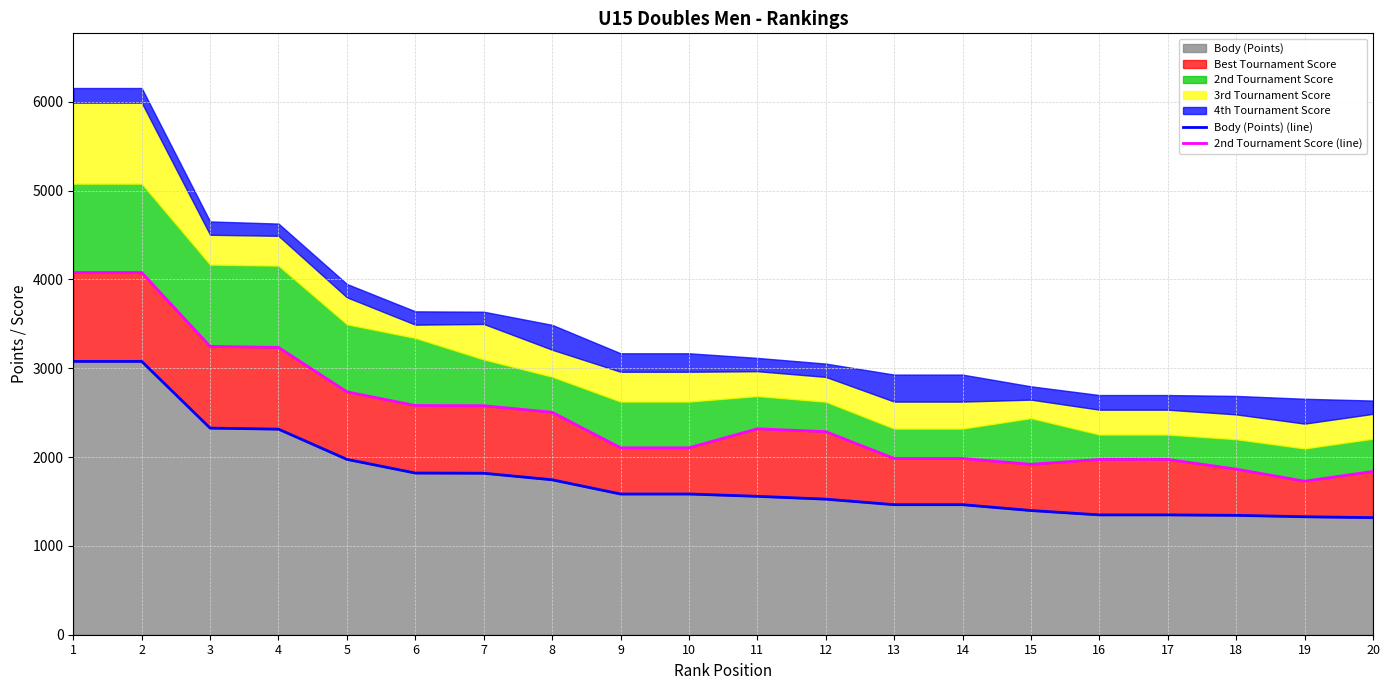

The value of Body (Points) at 8 is 1170. True or false?

False